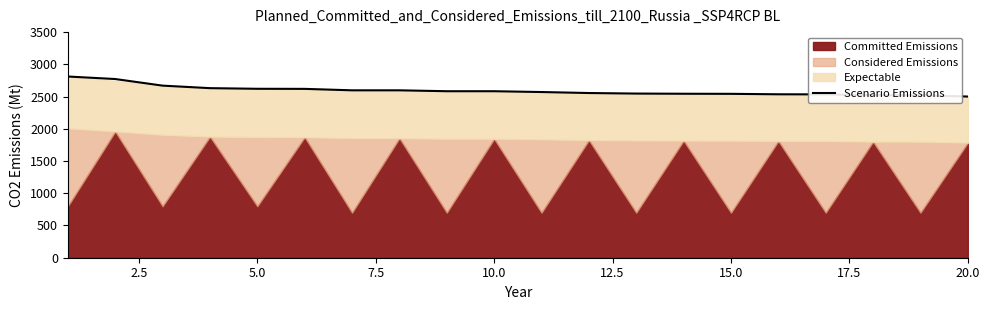

What is the minimum value for Scenario Emissions?

2500.4